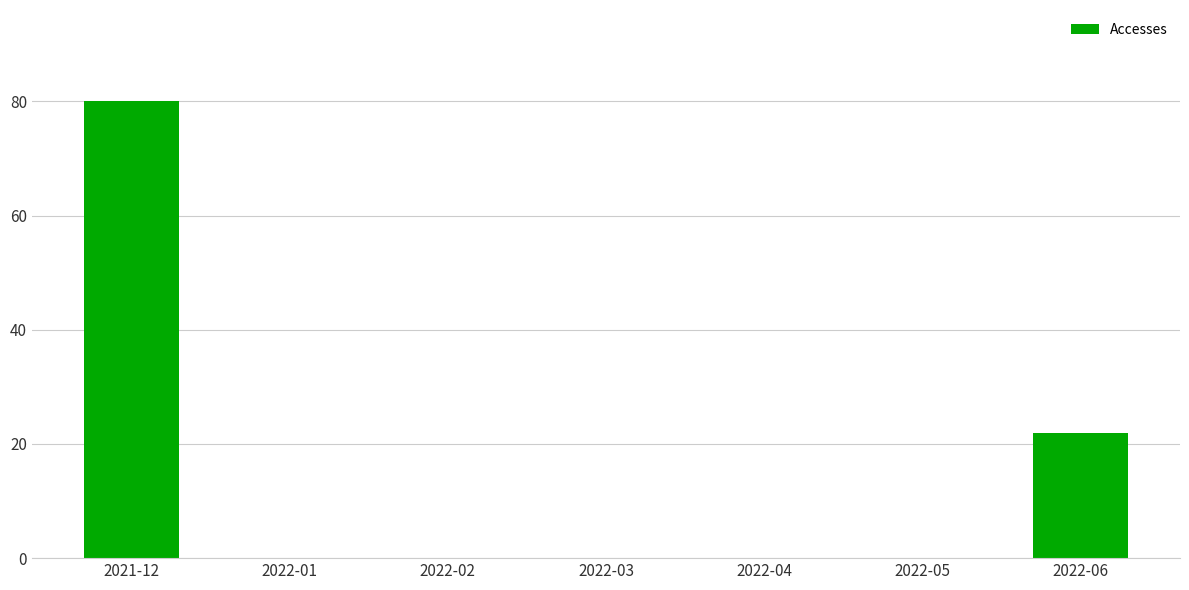

What is the sum of the values at 2021-12 and 2022-05?

80